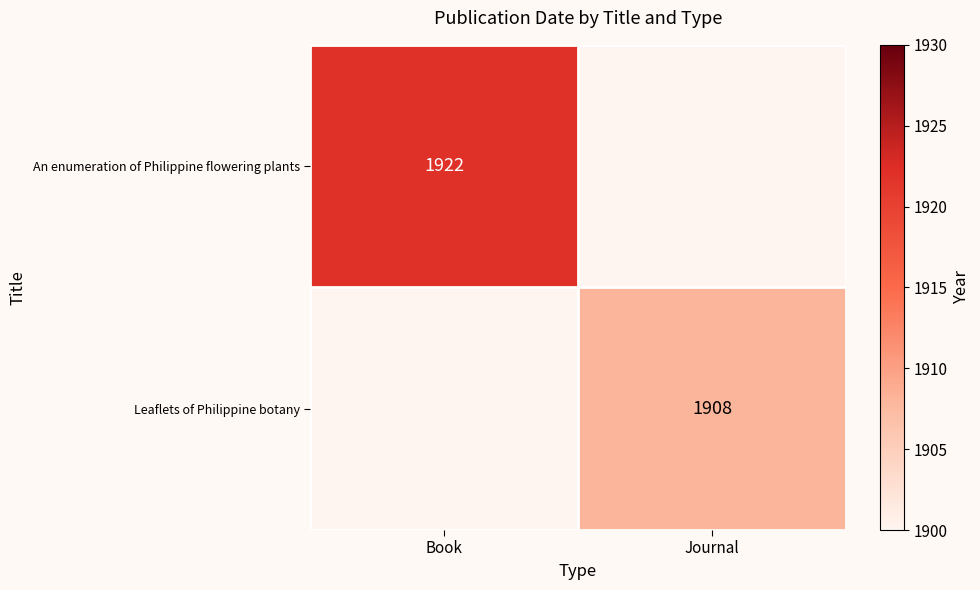

True or false: An enumeration of Philippine flowering plants has a value of 780 at Book.

False